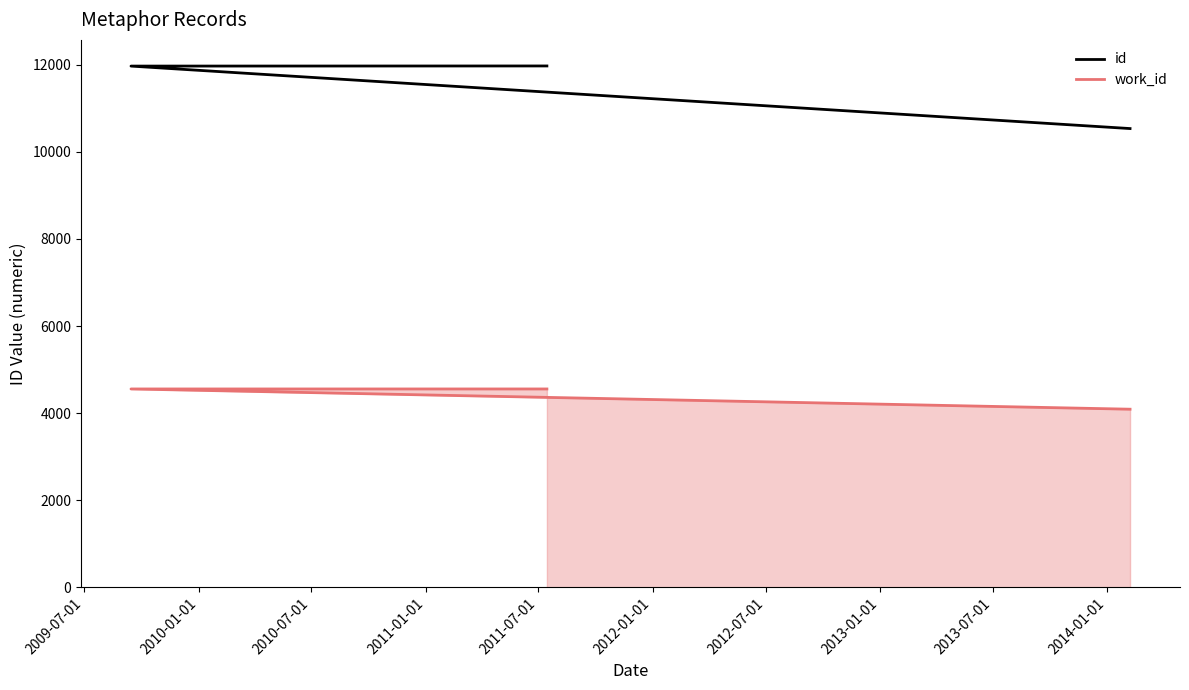

What are all the series names shown in the legend?

id, work_id